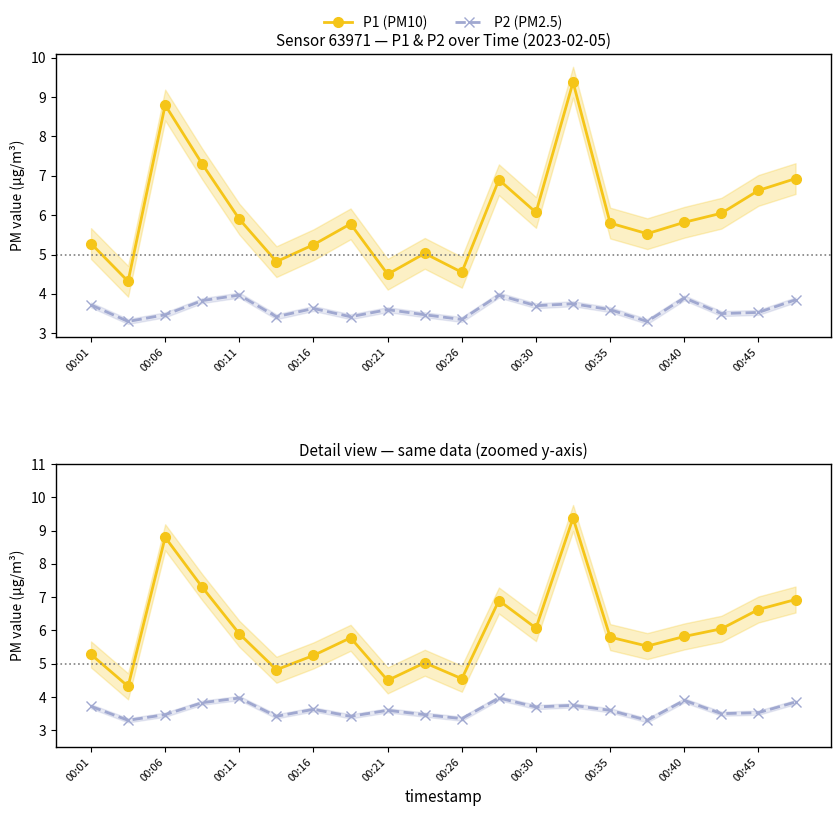

Which series has the largest range (max minus min)?

P1 (PM10)